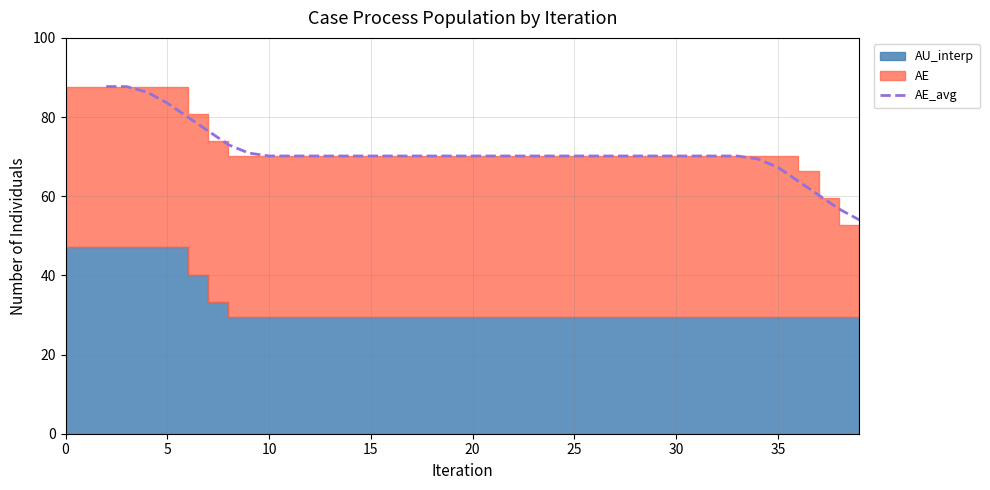

Does the chart display data point markers on the line(s)?

No